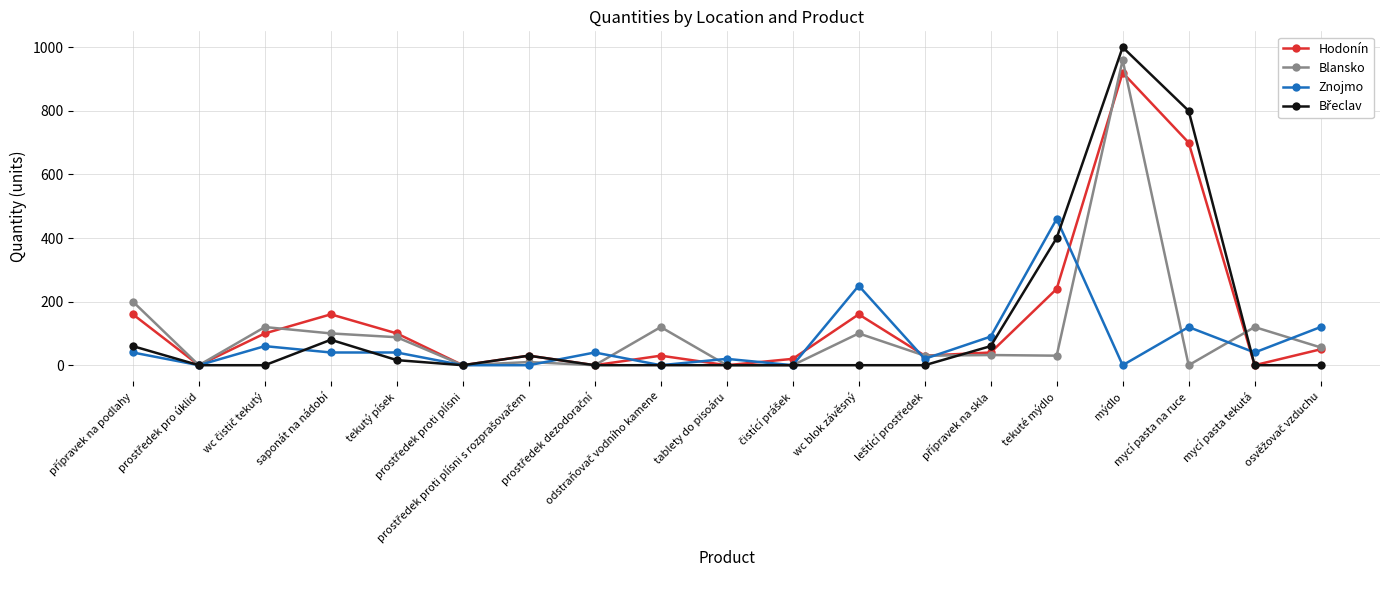

True or false: Blansko has more than 0 points higher than both neighbors.

True